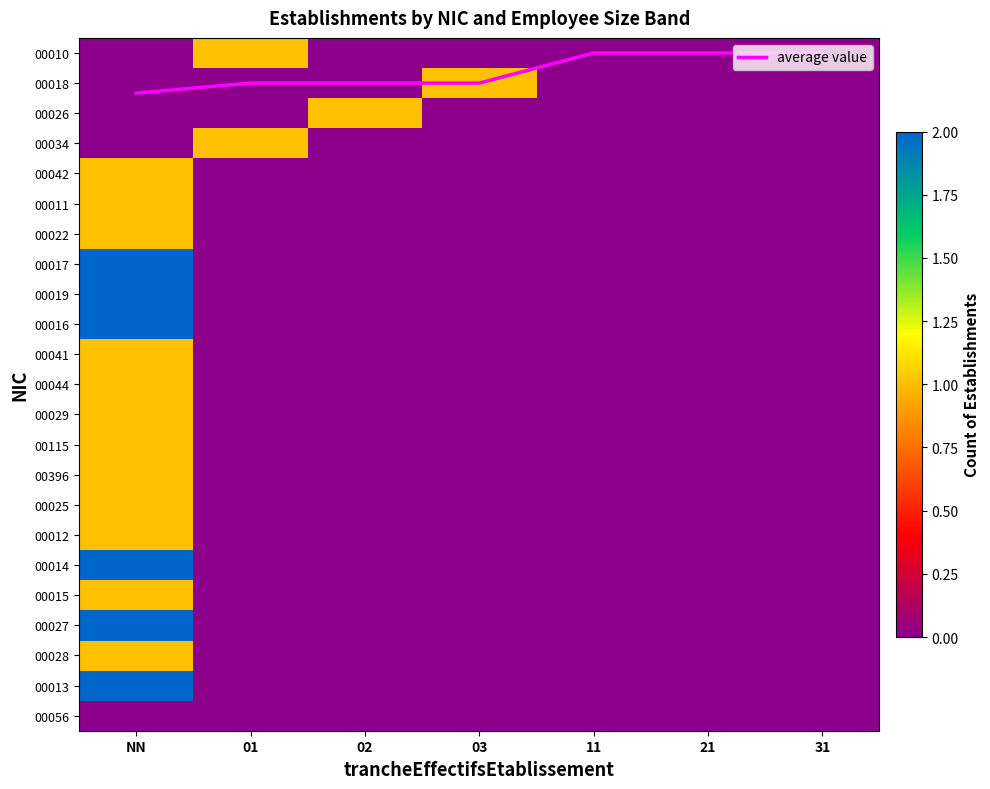

What is the average value of the 00041 series?

0.1